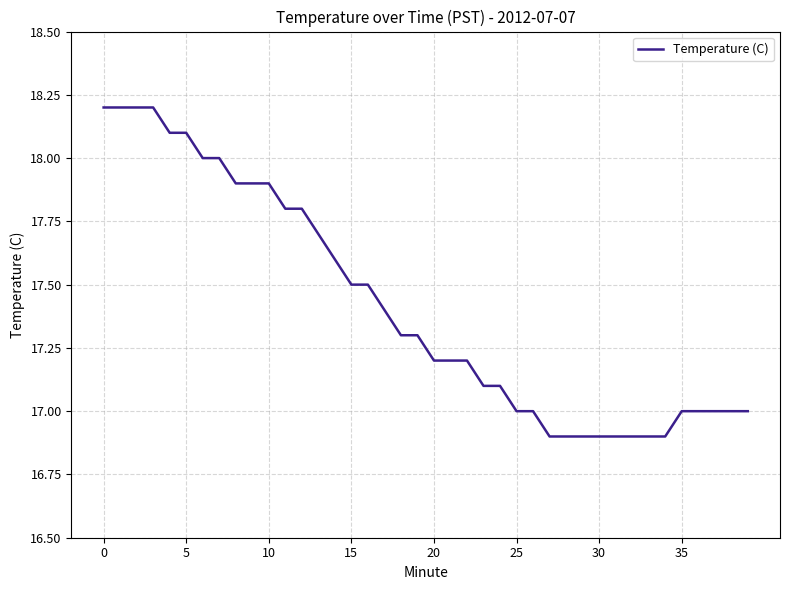

What is the minimum value shown in the chart?

16.9